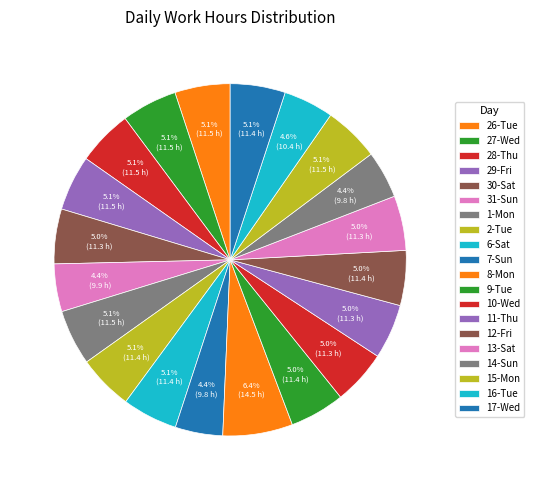

What percentage is the 17-Wed slice, to the nearest percent?

5%